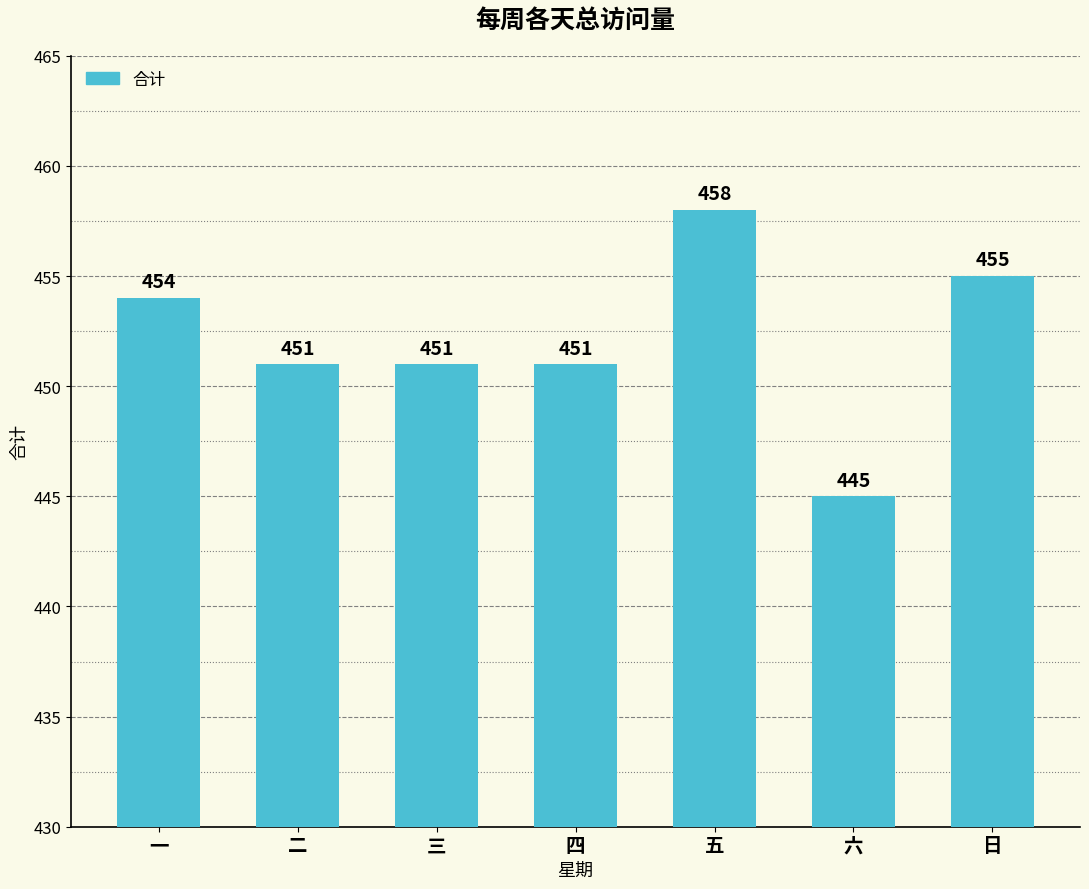

What position from the right is 四?

4